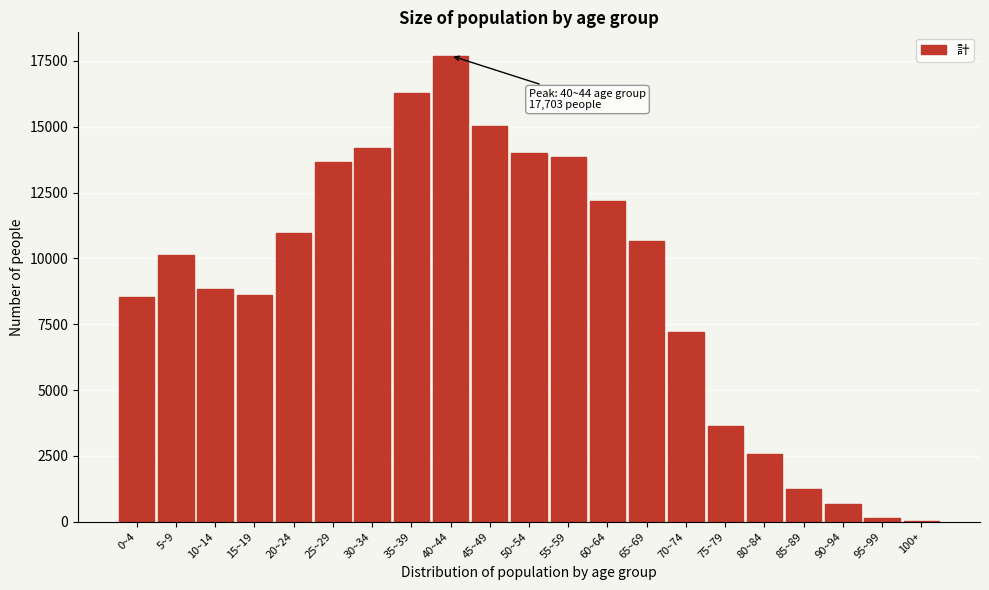

What is the sum of all values?

190124